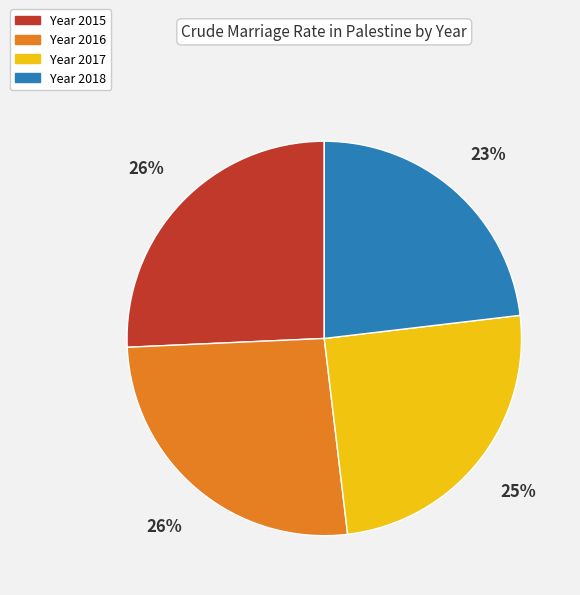

To the nearest percent, what is the average slice percentage?

25%